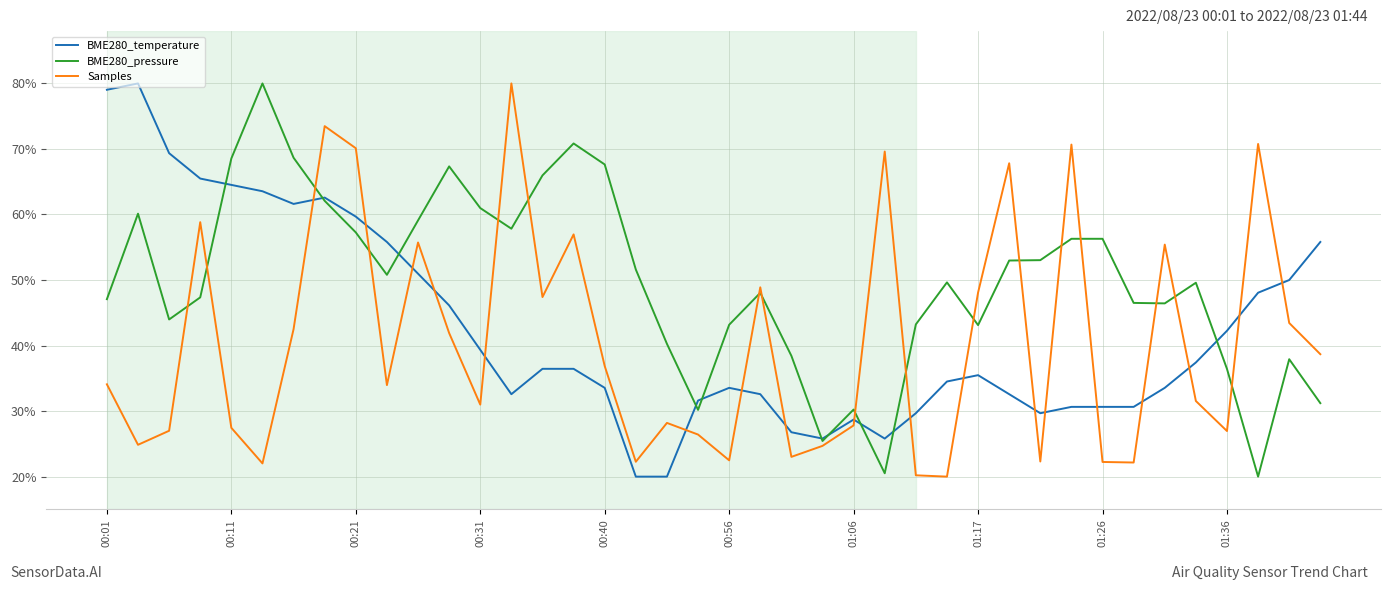

List the series in order of their overall mean, highest first.

BME280_pressure, BME280_temperature, Samples